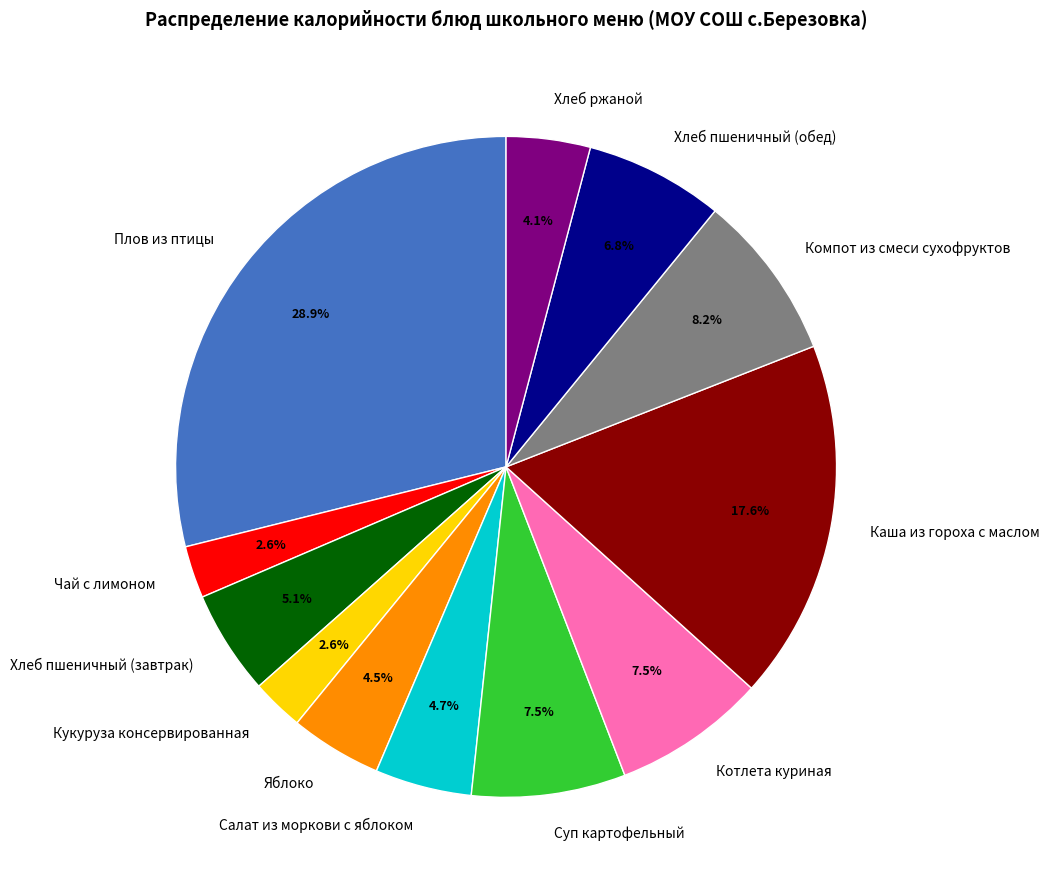

Between Кукуруза консервированная and Компот из смеси сухофруктов, which is larger?

Компот из смеси сухофруктов